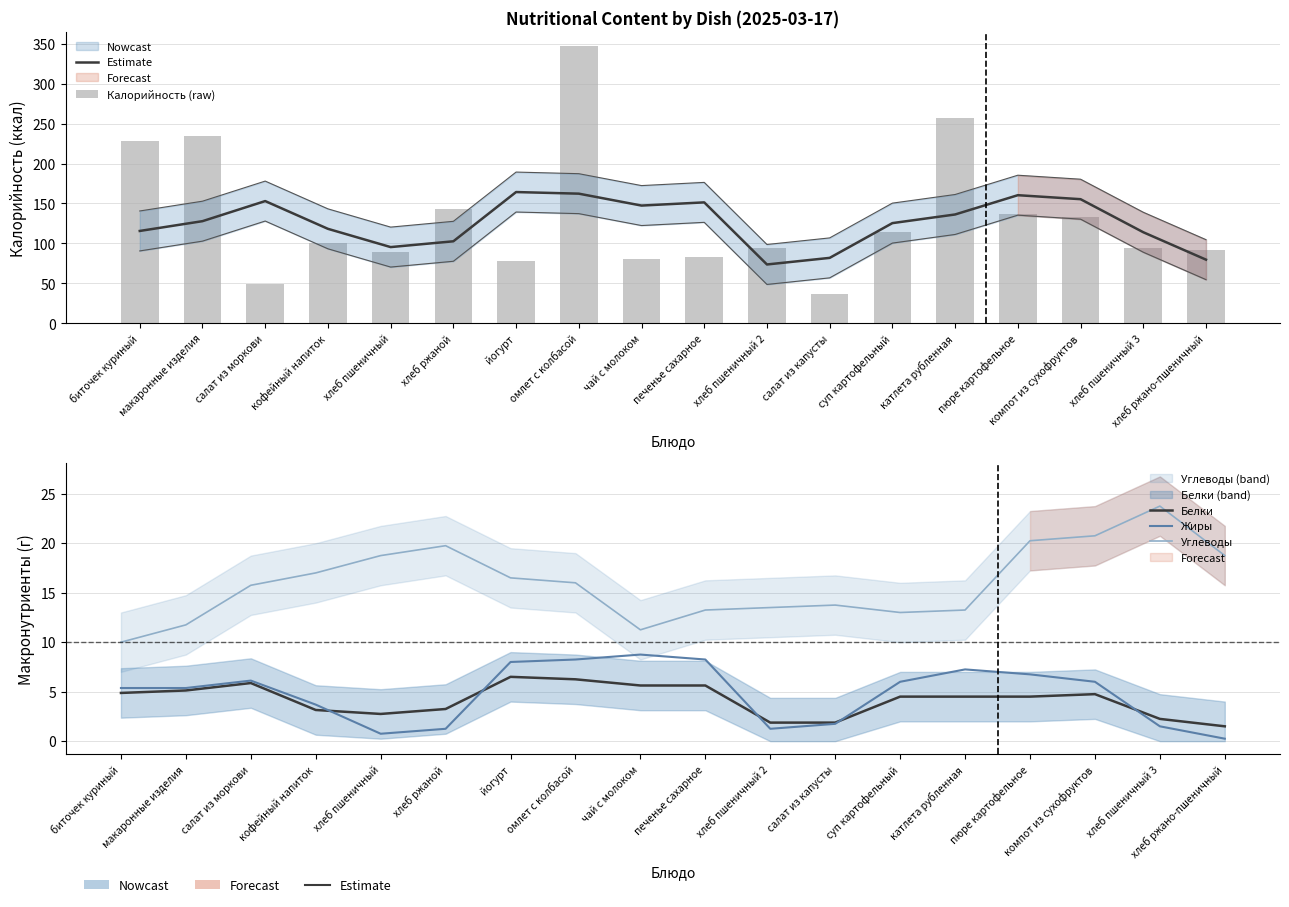

What is the sum of all Жиры values?

86.6